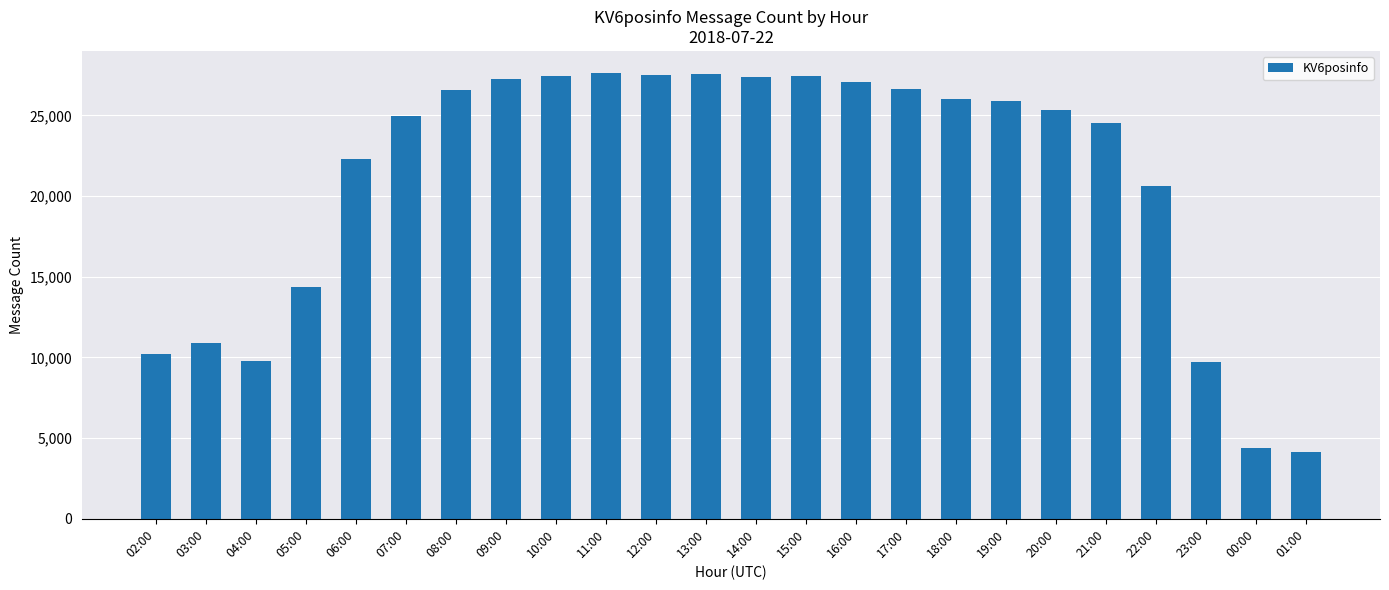

What is the ratio of the value at 04:00 to the value at 10:00?

0.4